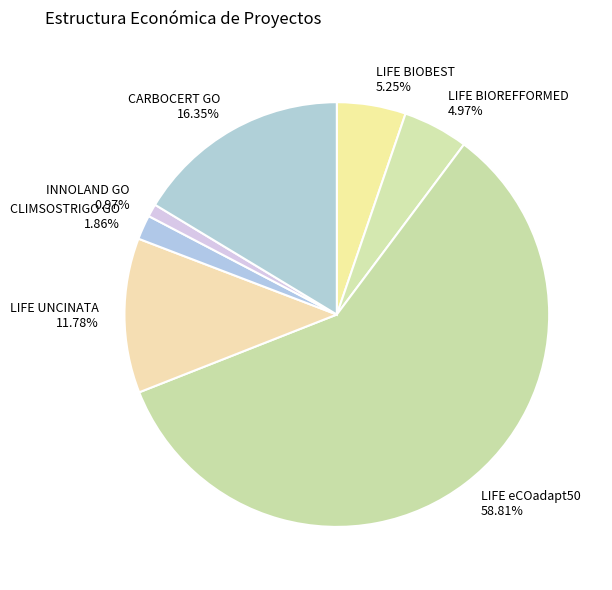

Which slice is the largest?

LIFE eCOadapt50